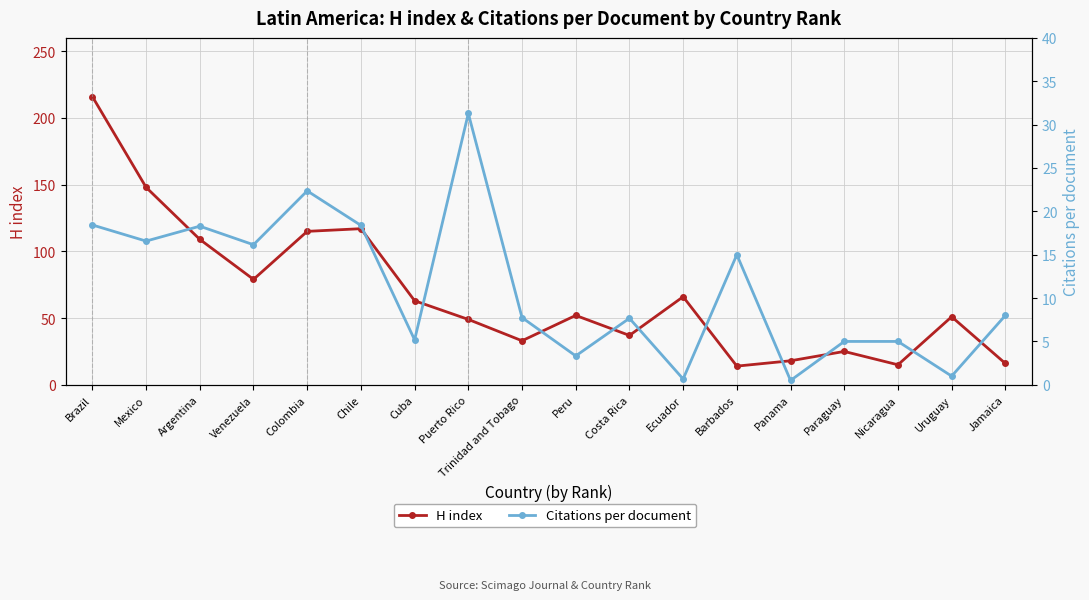

True or false: H index has a value of 27.4 at Panama.

False